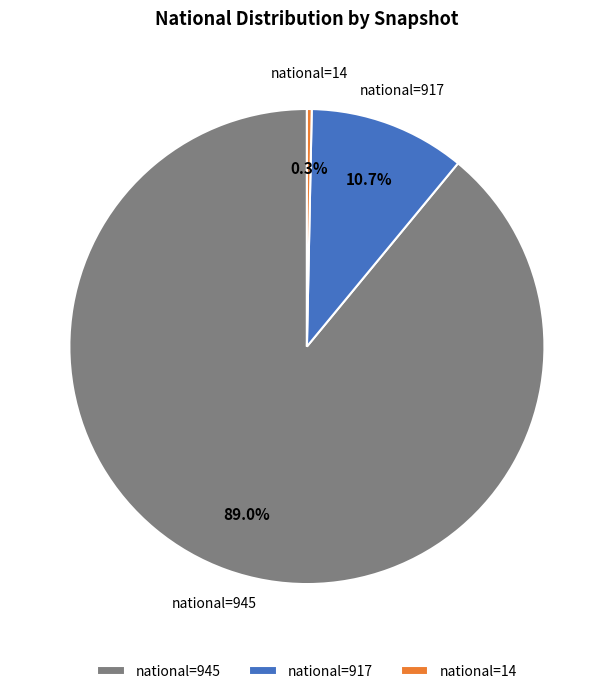

What is the smallest slice in the pie chart?

national=14